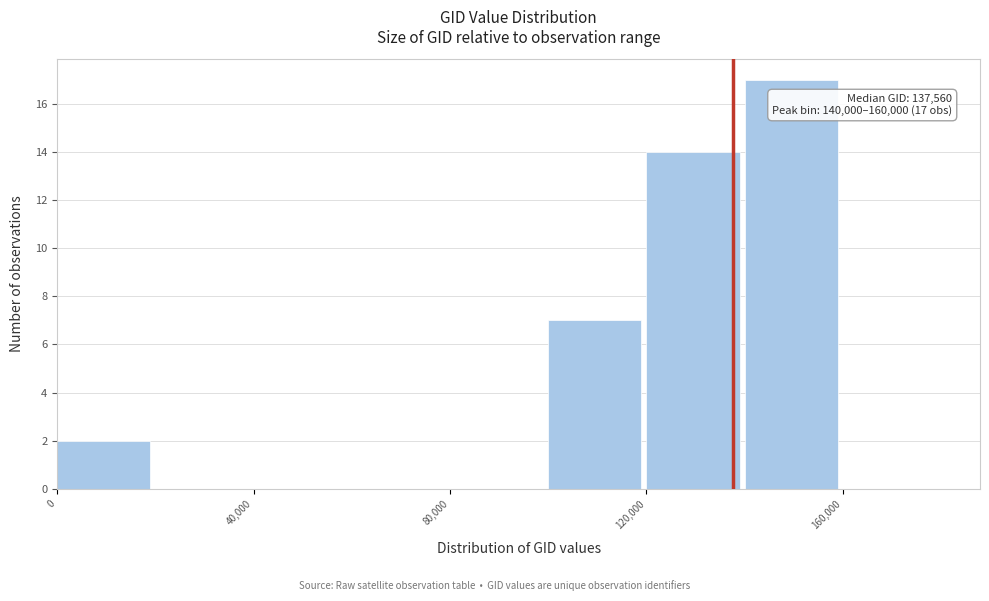

Which range on the x-axis has the tallest bar?

140000 to 160000